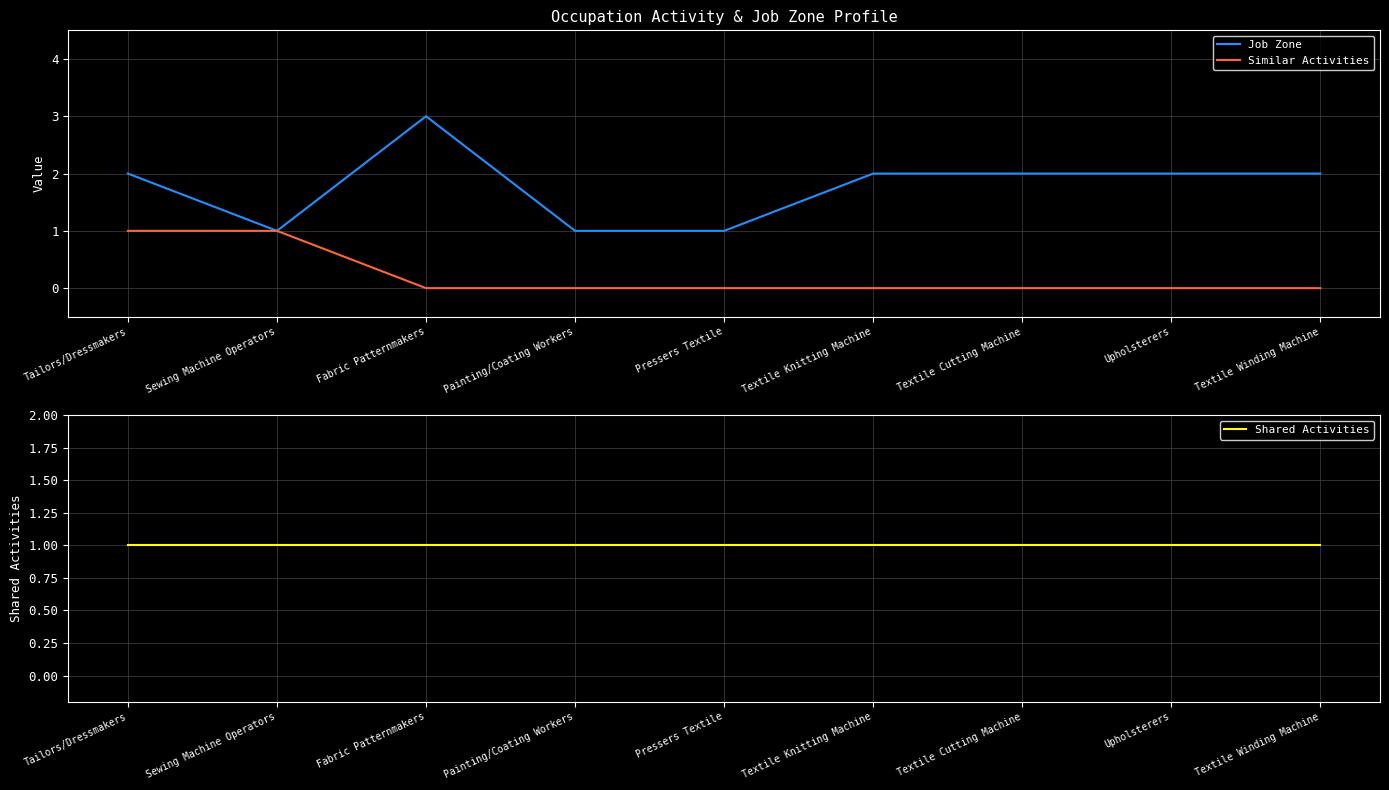

True or false: Shared Activities and Job Zone intersect in this chart.

False